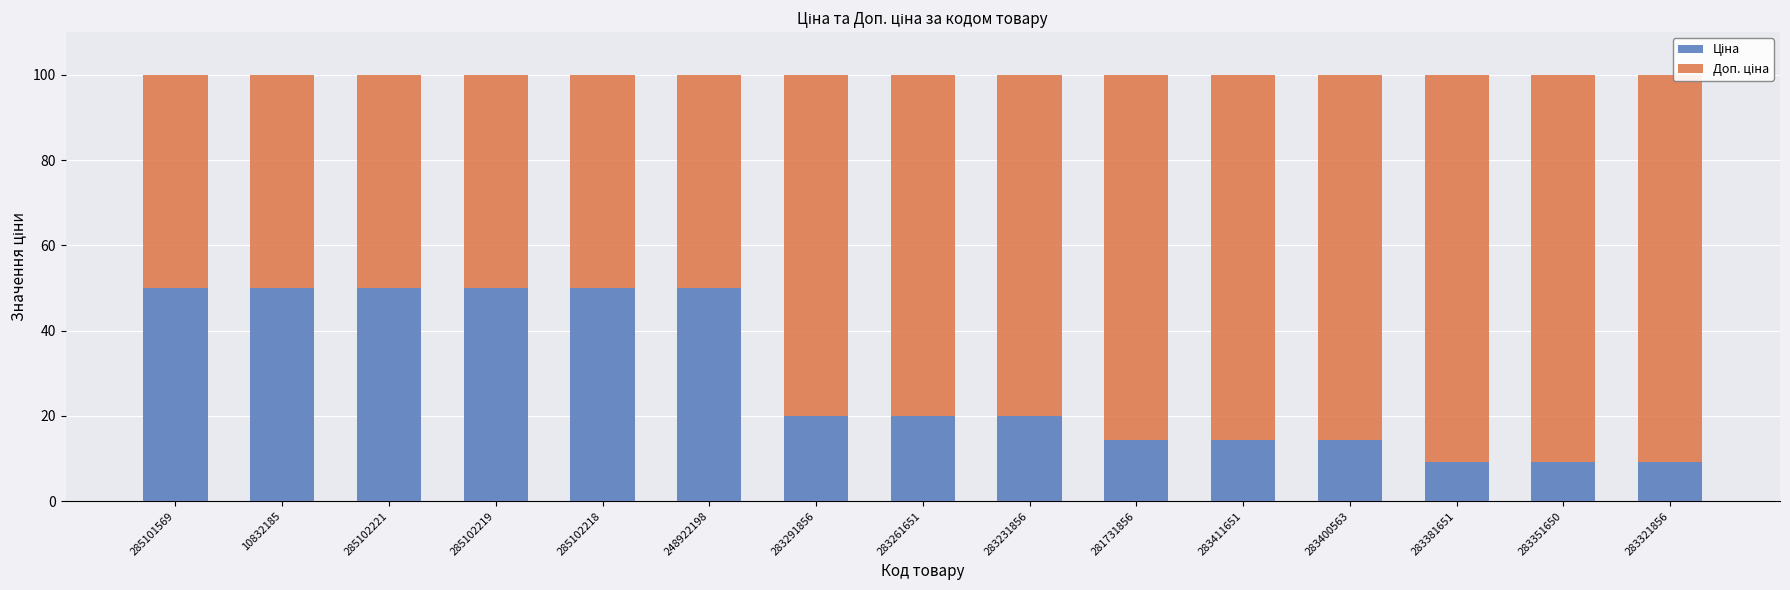

At which category is the sum across all series the highest?

283321856